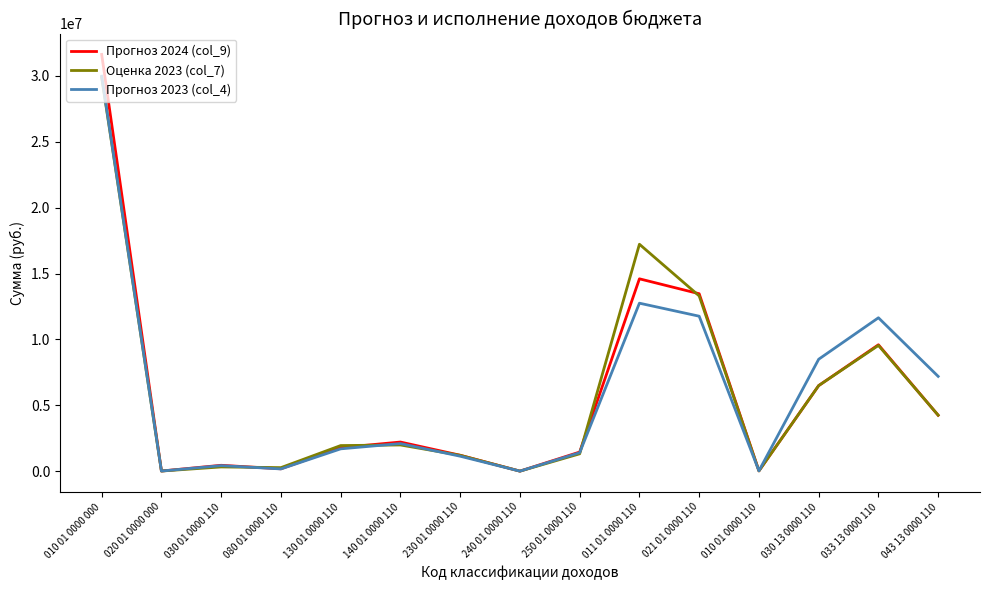

Which series changed the most between 080 01 0000 110 and 043 13 0000 110?

Прогноз 2023 (col_4)